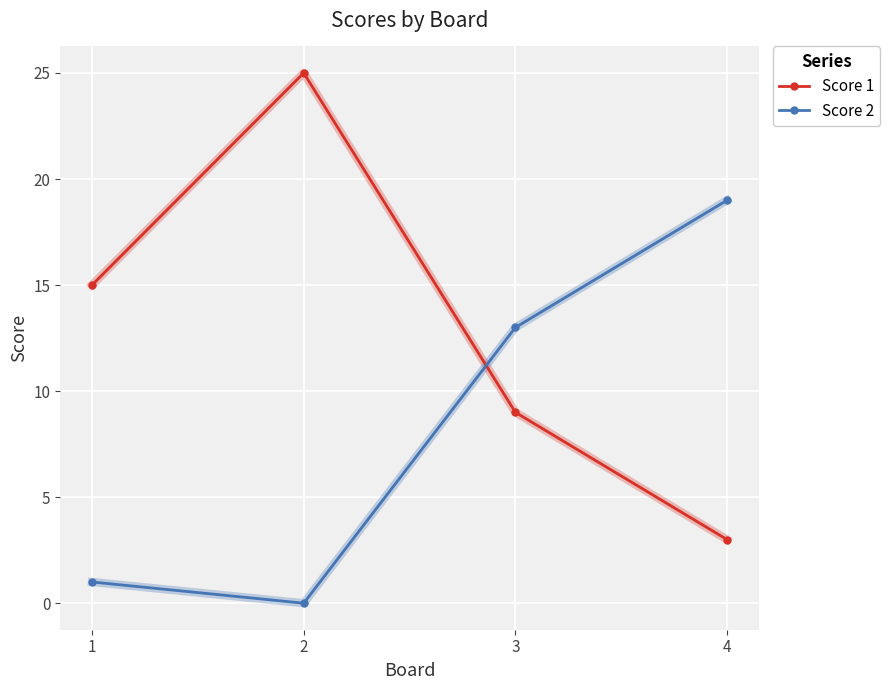

Reading right to left, list all the values displayed in this chart.

Score 1: 4=3	3=9	2=25	1=15
Score 2: 4=19	3=13	2=0	1=1